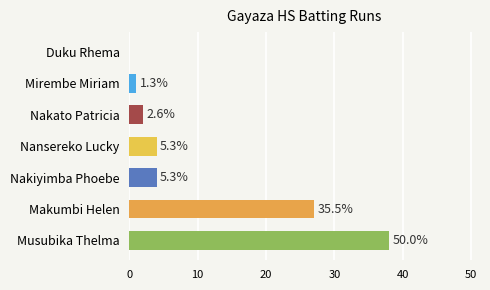

Are the bars horizontal?

Yes